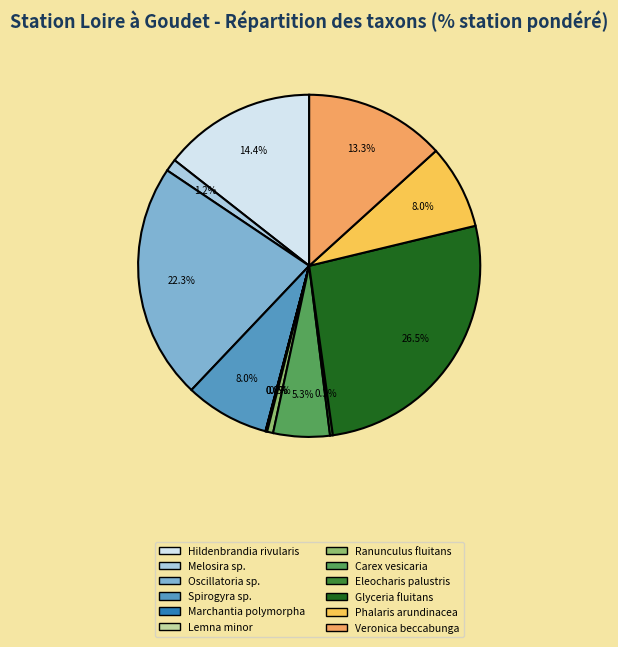

Does any single category account for the majority?

No